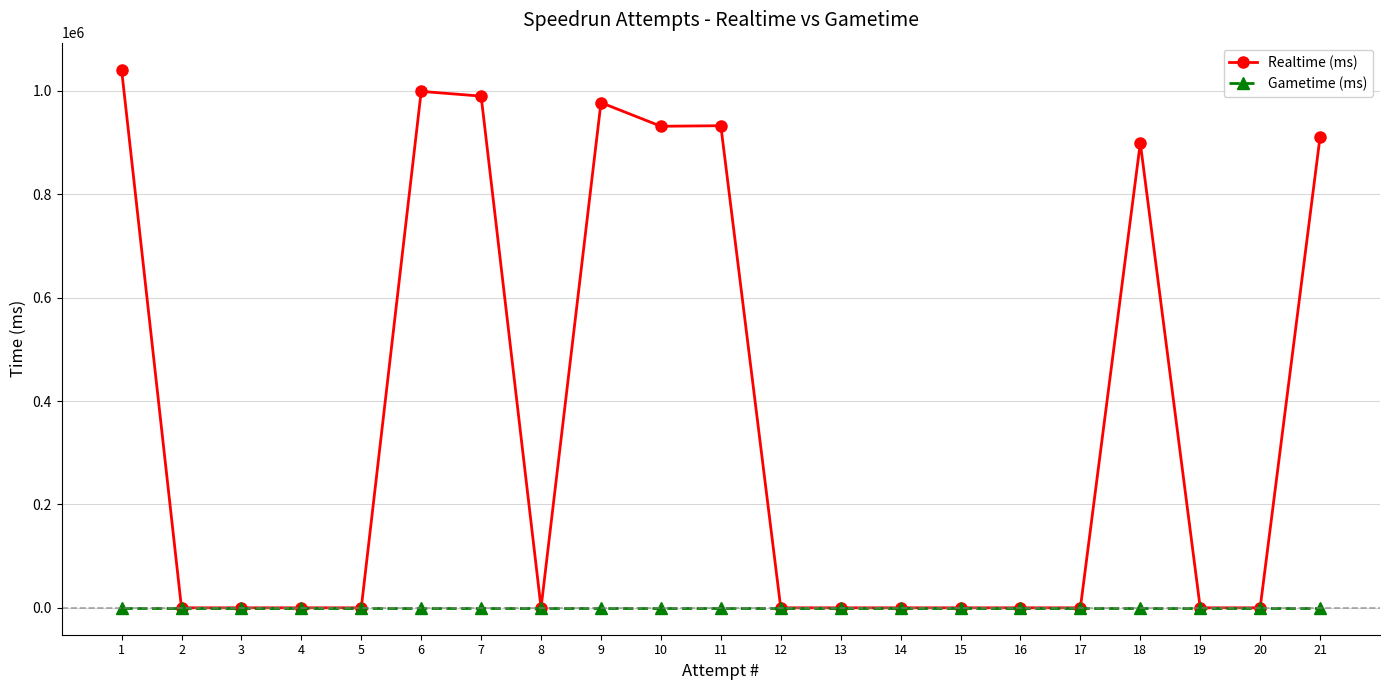

What is the value of the Realtime (ms) point at the 1st from the left?

1041372